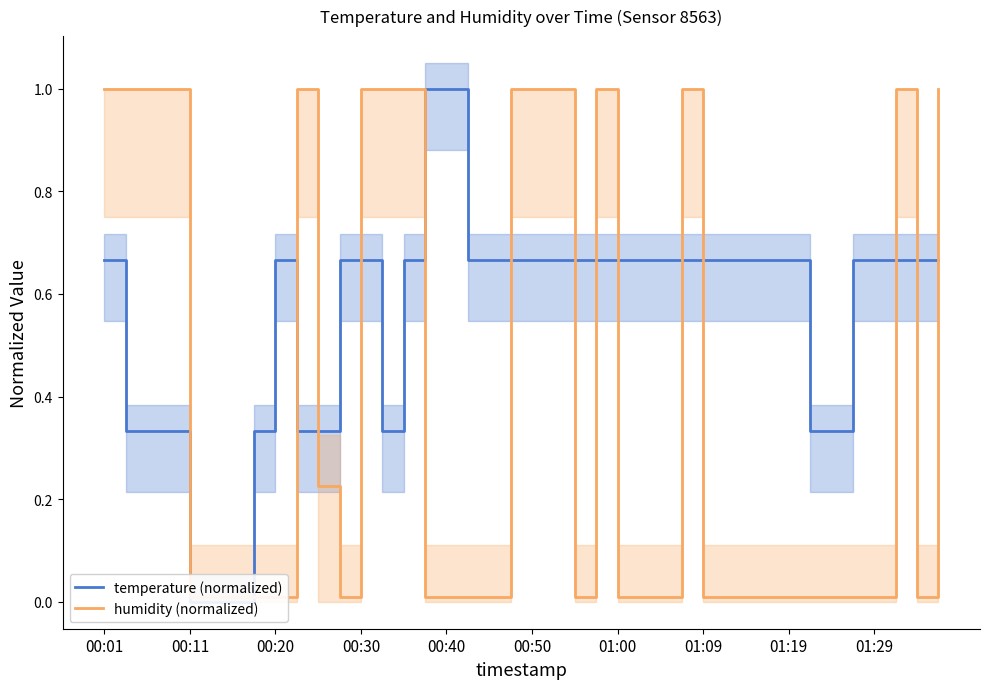

How many interior local valleys does the humidity (normalized) series have?

3